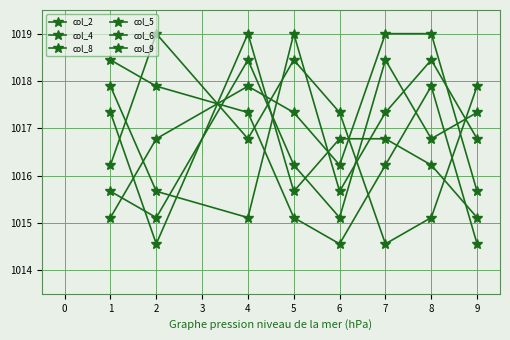

How many lines are shown in the chart?

6